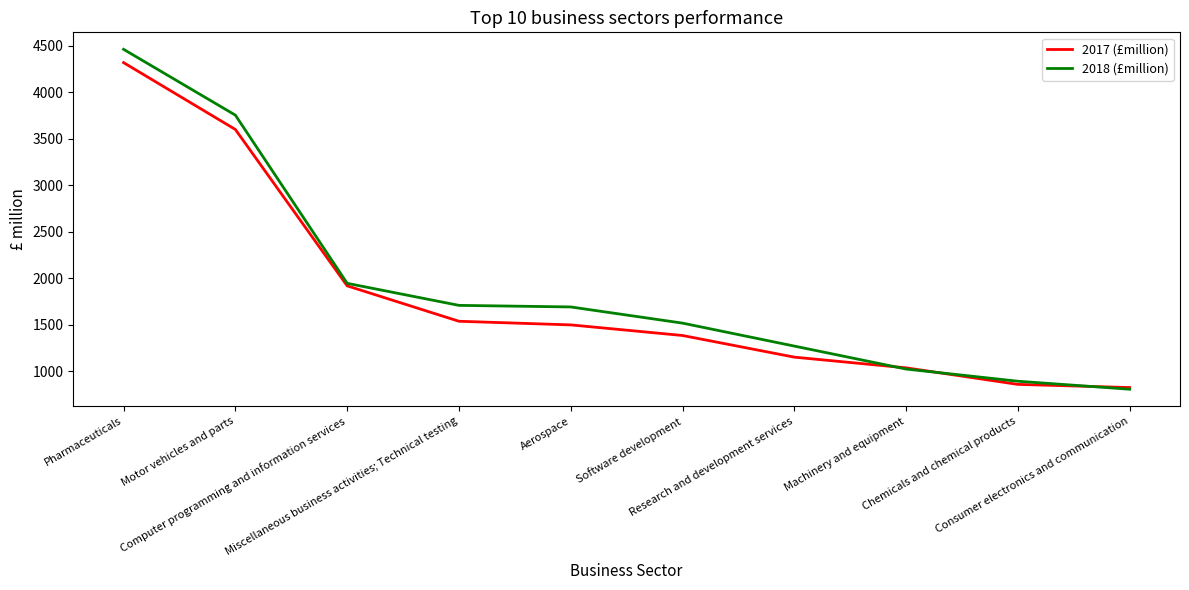

Reading left to right, list all the values displayed in this chart.

2017 (£million): 4320	3601	1919	1538	1499	1385	1152	1037	859	825
2018 (£million): 4463	3755	1946	1709	1692	1518	1271	1024	893	807